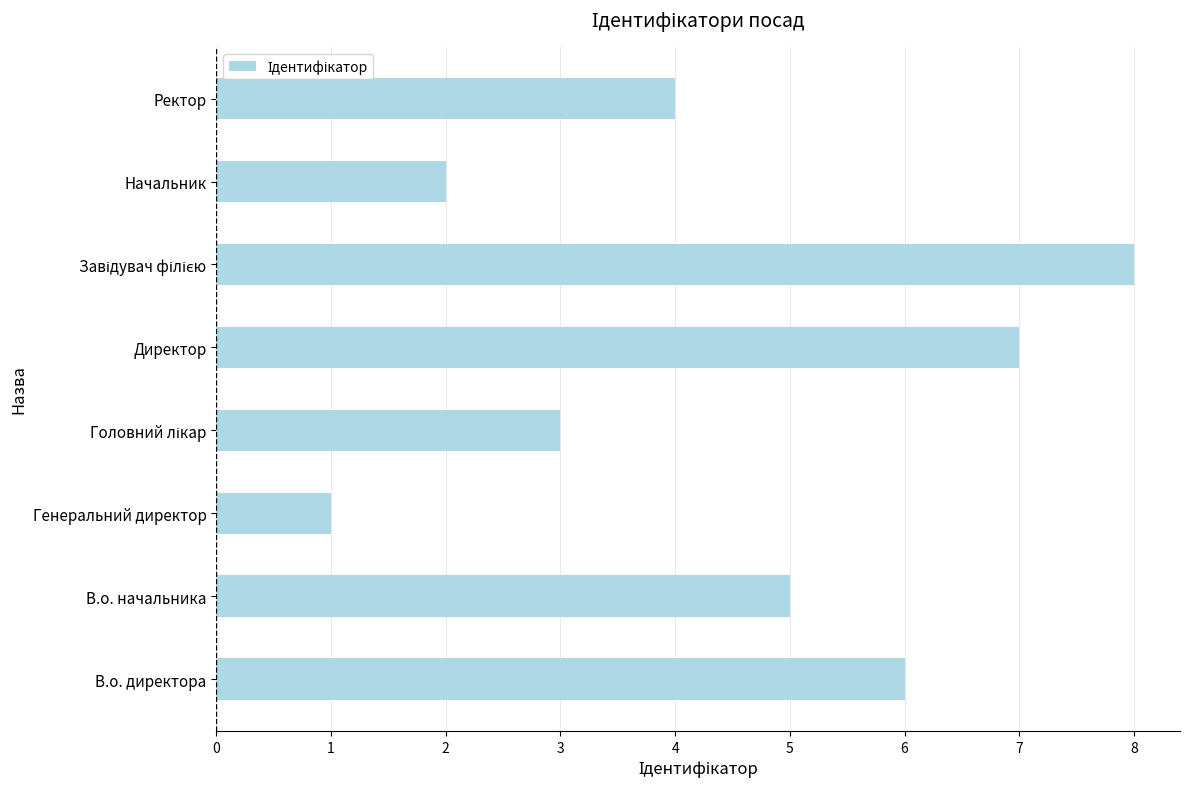

What is the smallest value displayed?

1